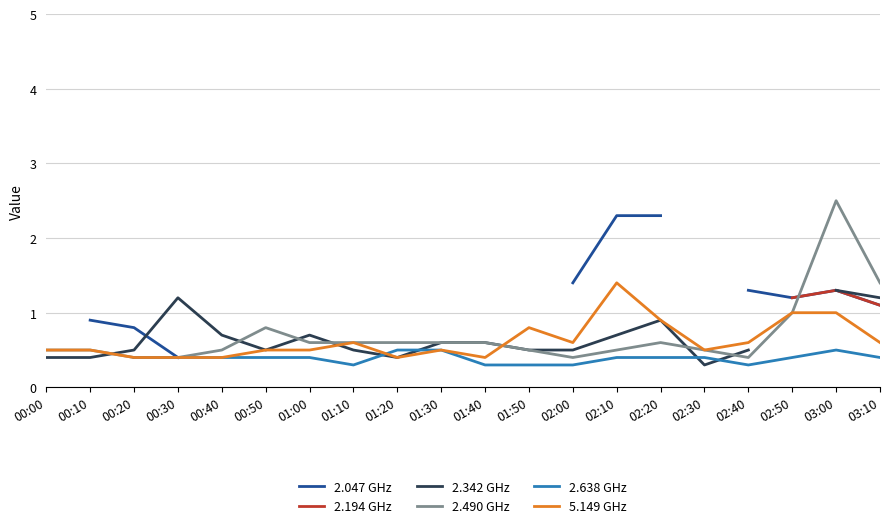

At which label does 5.149 GHz reach its peak?

02:10